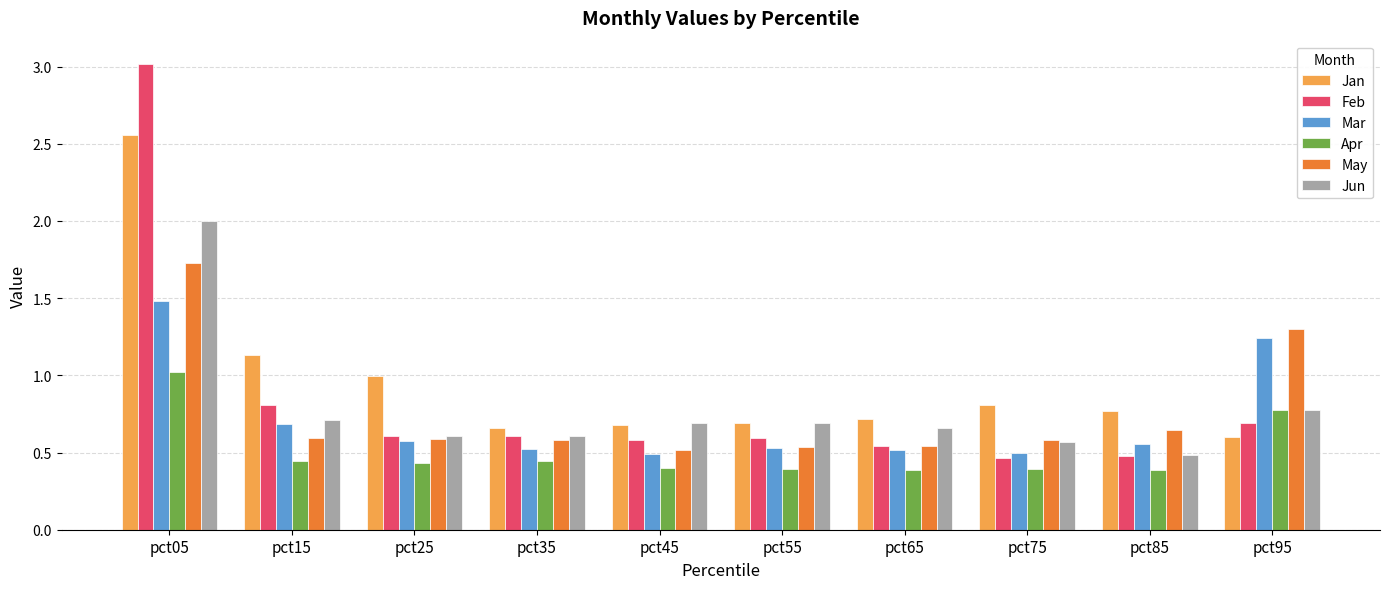

Which label corresponds to the largest value in the chart?

pct05